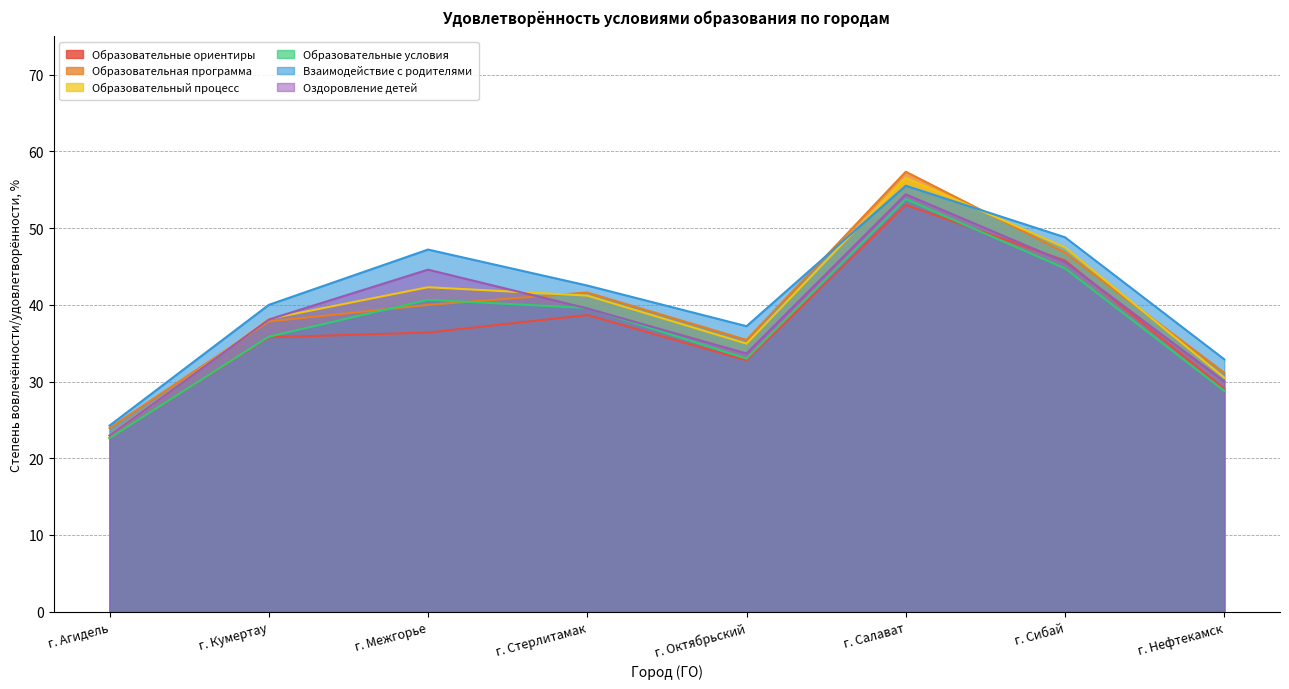

Between г. Нефтекамск and г. Салават, which is larger?

г. Салават